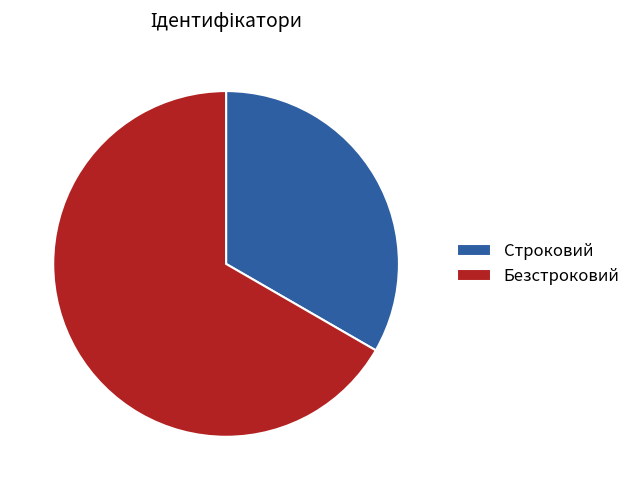

Which category accounts for the majority?

Безстроковий